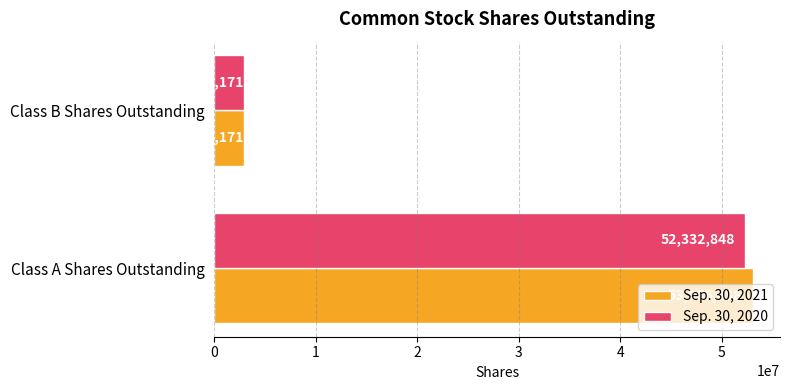

The value of Sep. 30, 2020 at Class A Shares Outstanding is 52332848. True or false?

True